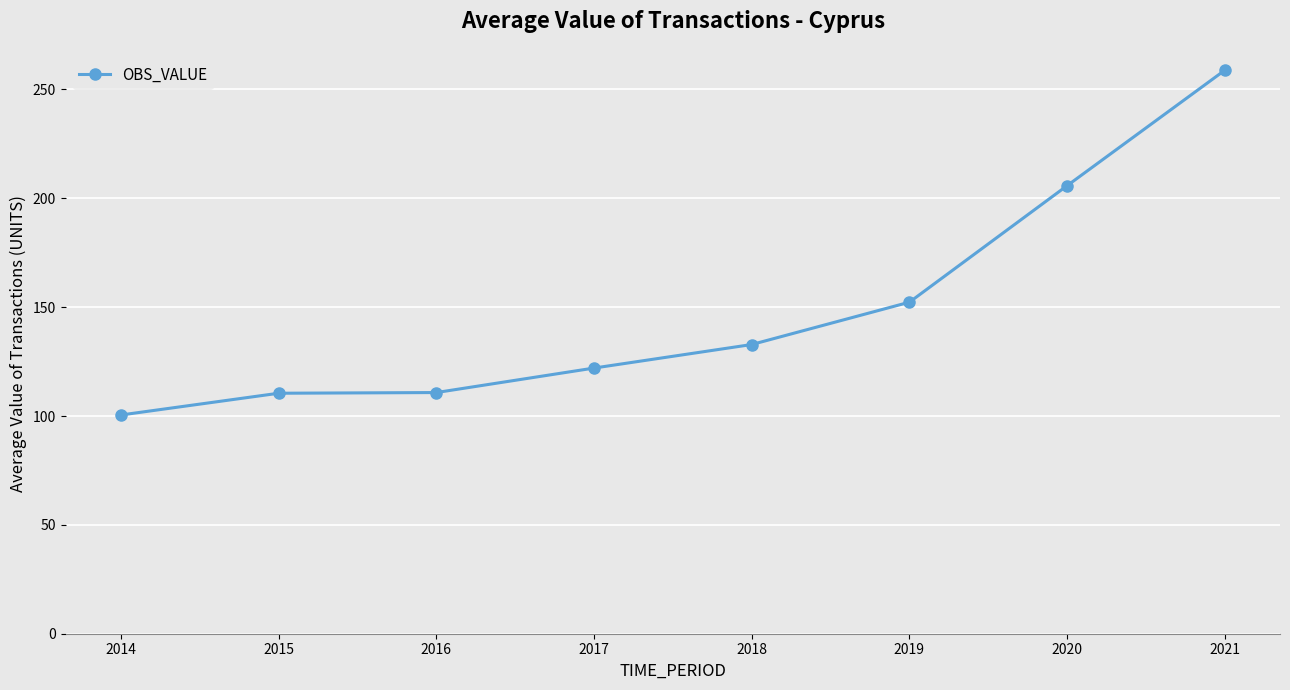

Which category has the highest value across all series?

2021